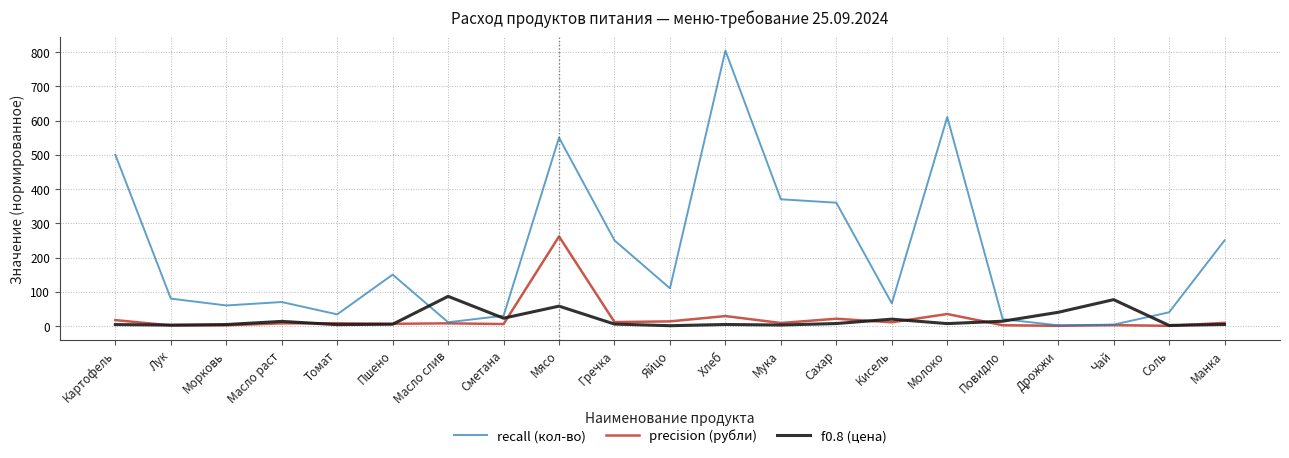

What position from the left is Пшено?

6